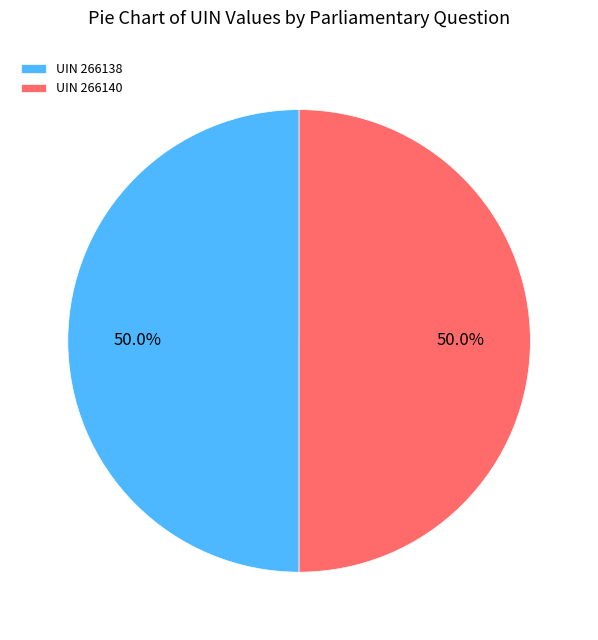

How much of the chart is everything except UIN 266138?

50.0%